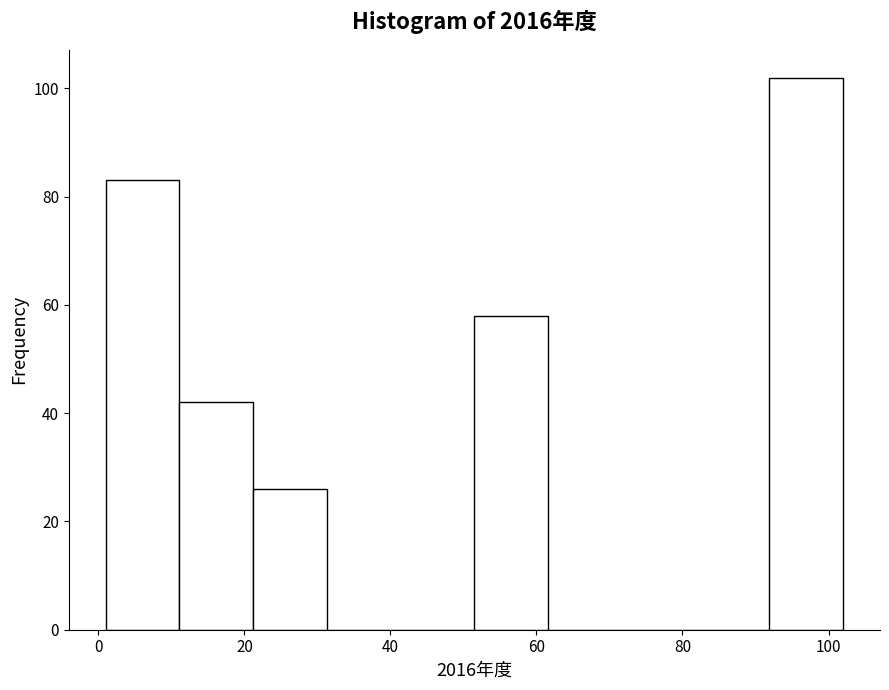

What is the height of the bar covering 92 to 102 on the x-axis? Neither the bar edges nor the heights are printed on the chart, so give them approximately, as read against the axes.

102